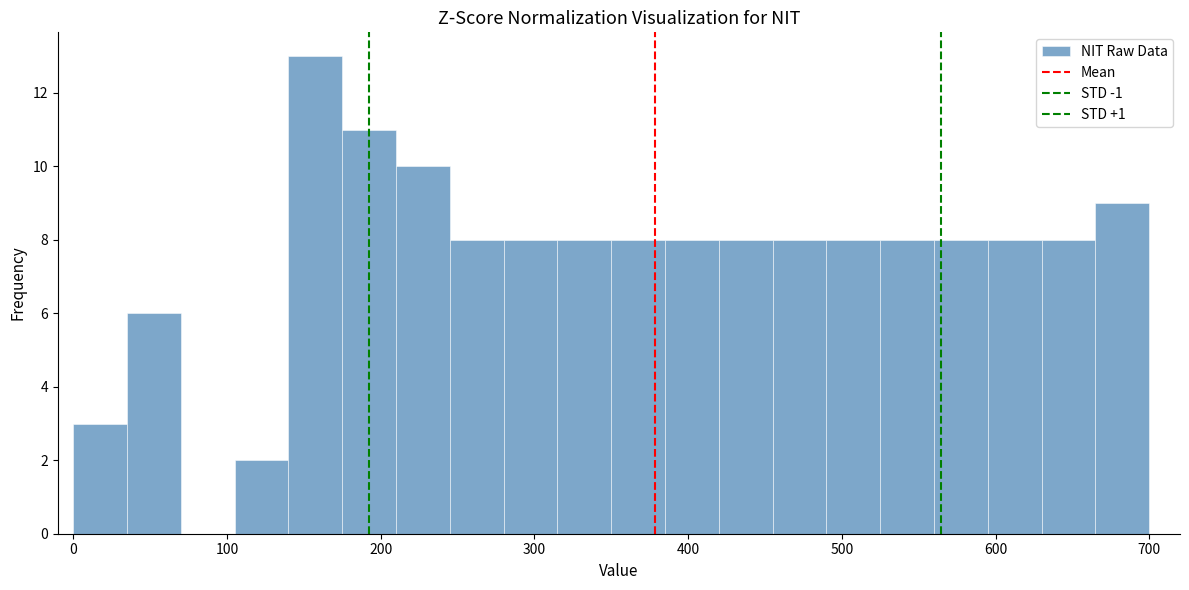

Read against the x-axis, roughly where is the centre of the tallest bar?

160